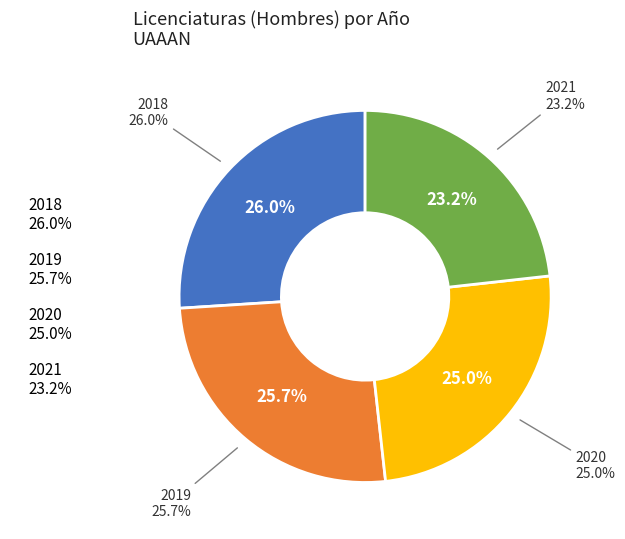

Is it true that 2021 is 38% of the pie?

False